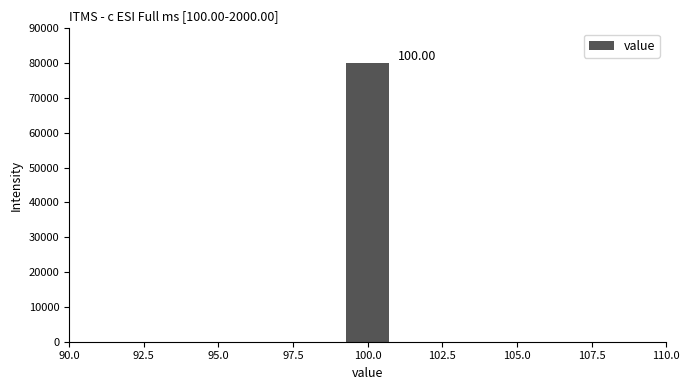

Read against the x-axis, roughly where is the centre of the tallest bar?

100.0